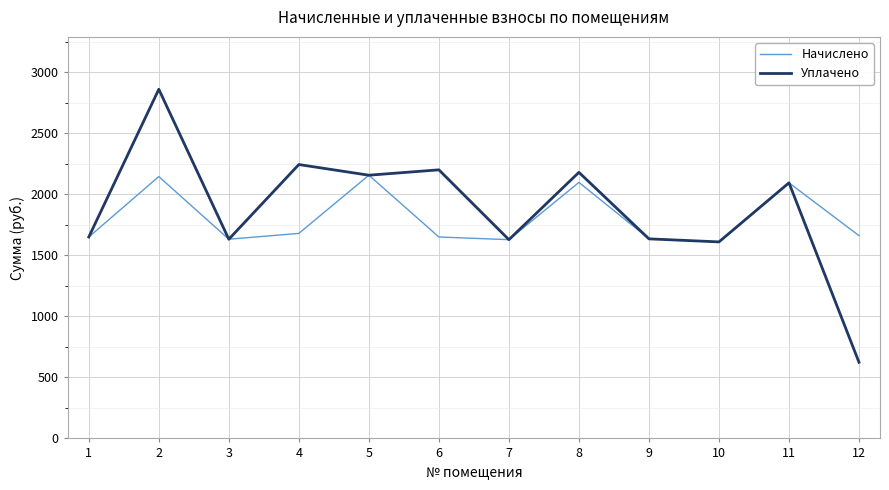

At how many categories does at least one series exceed 2614?

1